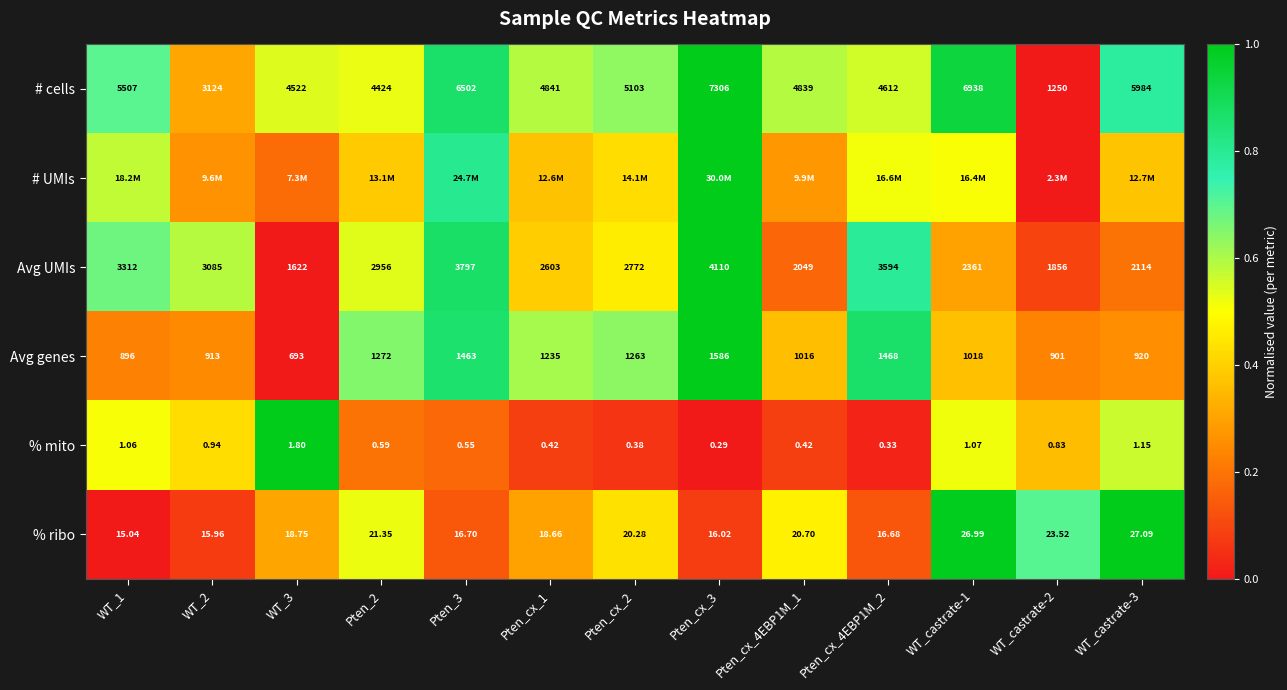

What is the greatest value displayed?

1.0